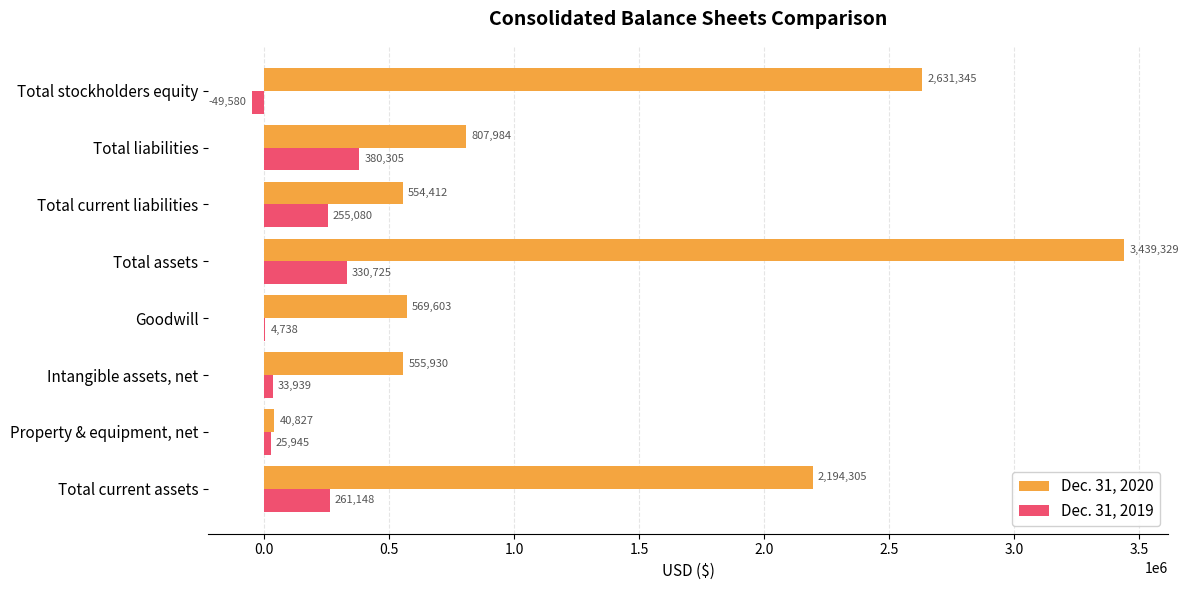

Which series changed the most between Total current assets and Total liabilities?

Dec. 31, 2020